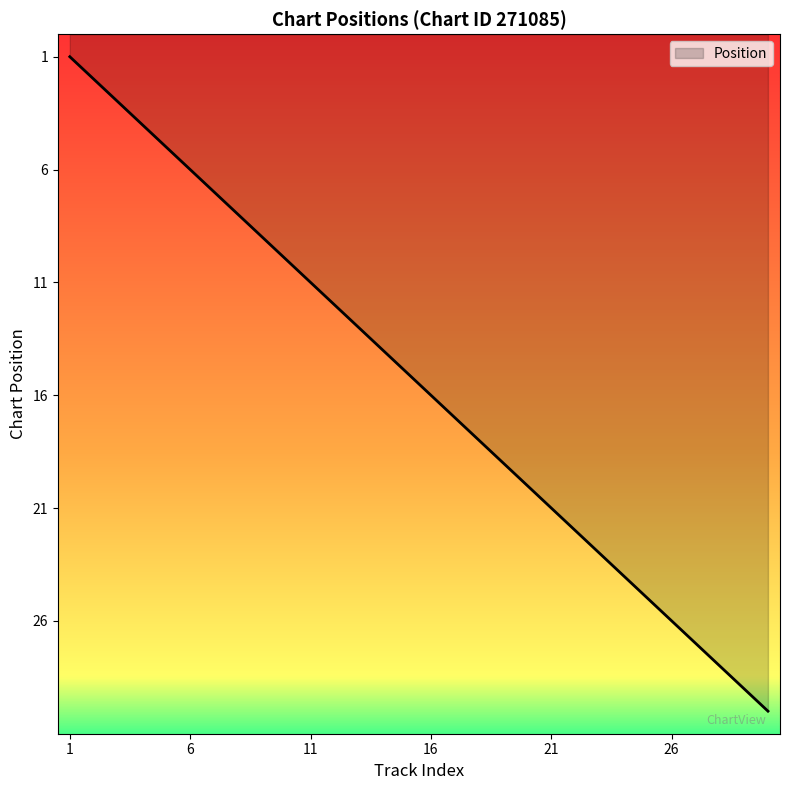

Reading left to right, list all the values displayed in this chart.

1	2	3	4	5	6	7	8	9	10	11	12	13	14	15	16	17	18	19	20	21	22	23	24	25	26	27	28	29	30